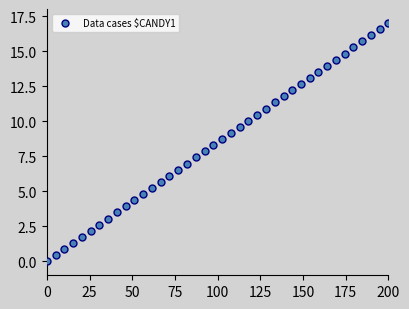

What is the range of Y values (max minus min)?

17.0